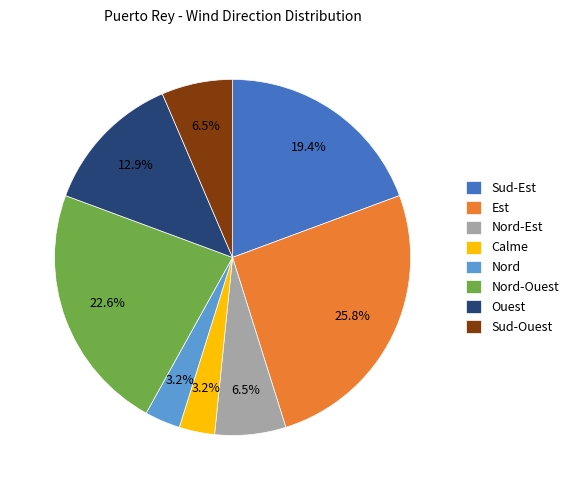

To the nearest percent, what is the average slice percentage?

12%